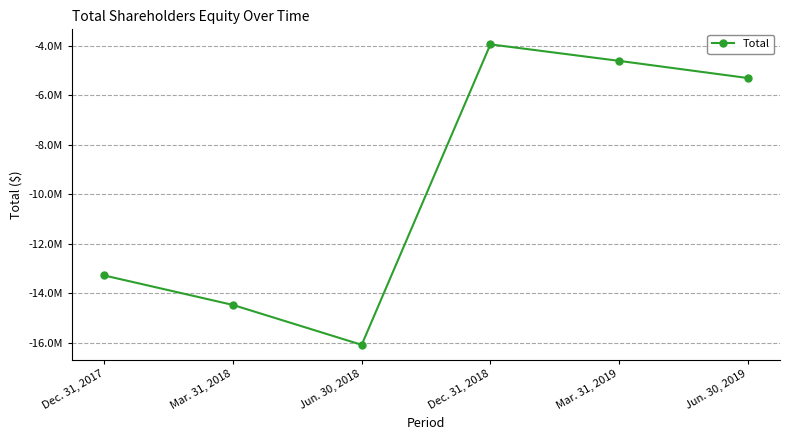

What is the difference between the second highest and minimum values?

11489981